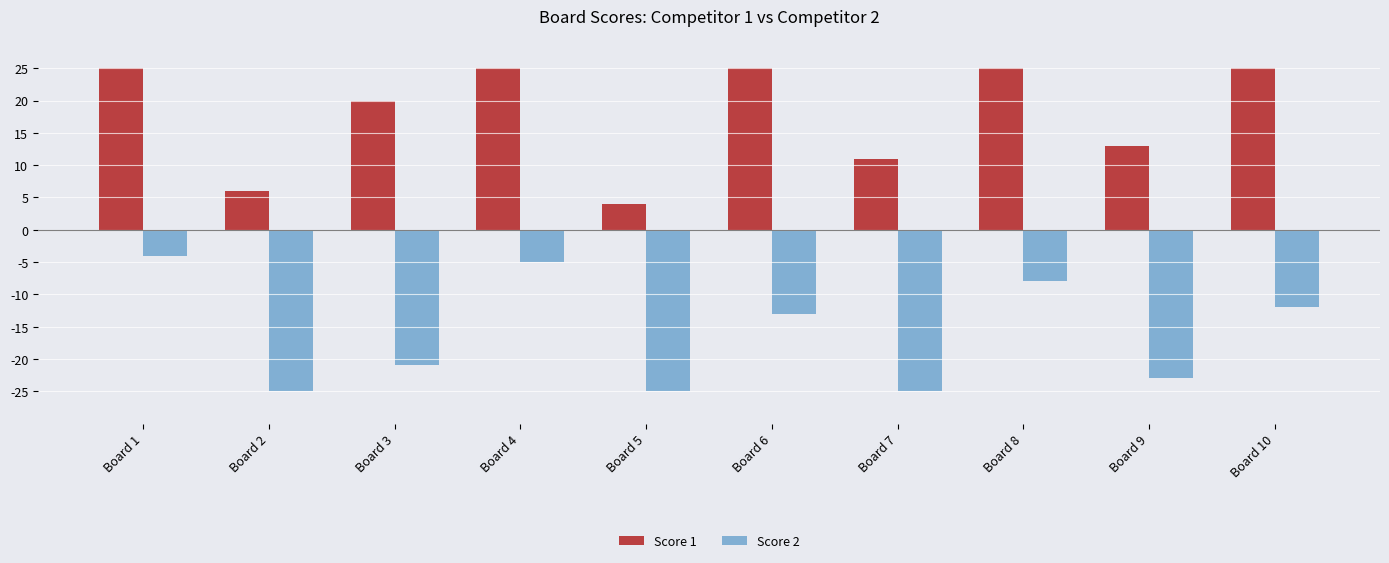

At which label does Score 2 reach its peak?

Board 1